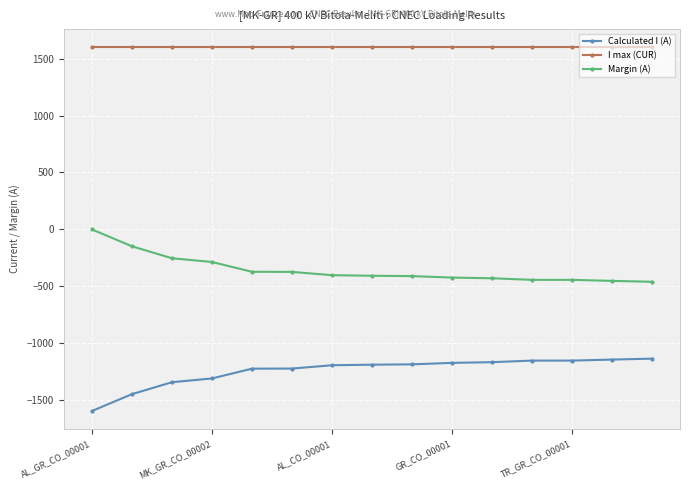

What is the value of the Margin (A) point at the 7th from the left?

-404